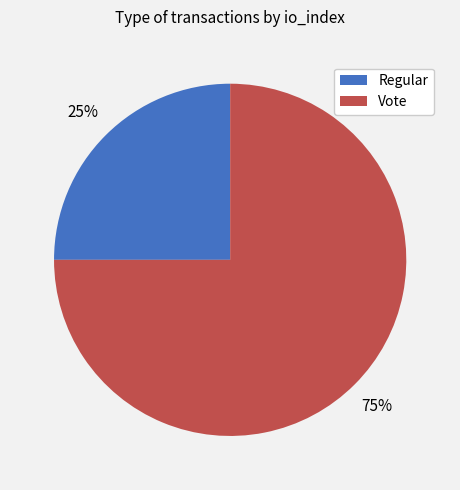

Does Vote represent more than half of the total?

Yes